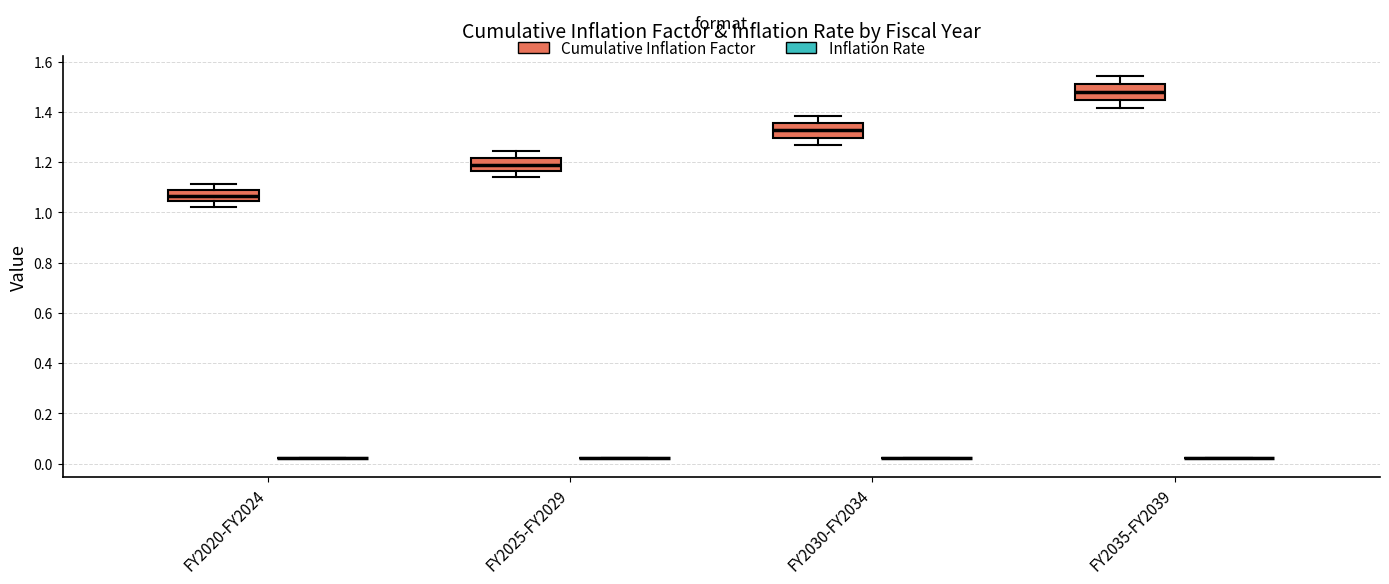

Reading left to right, read every box against the y-axis: the position of its median line, the range the box covers, and the ends of its whiskers. The values are not printed on the chart, so give them approximately, as read against the axis.

FY2020-FY2024 (Cumulative Inflation Factor): median 1.06, box 1.04 to 1.10, whiskers 1.02 to 1.12
FY2020-FY2024 (Inflation Rate): box collapsed to a line at 0.02, whiskers 0.02 to 0.02
FY2025-FY2029 (Cumulative Inflation Factor): median 1.20, box 1.16 to 1.22, whiskers 1.14 to 1.24
FY2025-FY2029 (Inflation Rate): box collapsed to a line at 0.02, whiskers 0.02 to 0.02
FY2030-FY2034 (Cumulative Inflation Factor): median 1.32, box 1.30 to 1.36, whiskers 1.28 to 1.38
FY2030-FY2034 (Inflation Rate): box collapsed to a line at 0.02, whiskers 0.02 to 0.02
FY2035-FY2039 (Cumulative Inflation Factor): median 1.48, box 1.44 to 1.52, whiskers 1.42 to 1.54
FY2035-FY2039 (Inflation Rate): box collapsed to a line at 0.02, whiskers 0.02 to 0.02